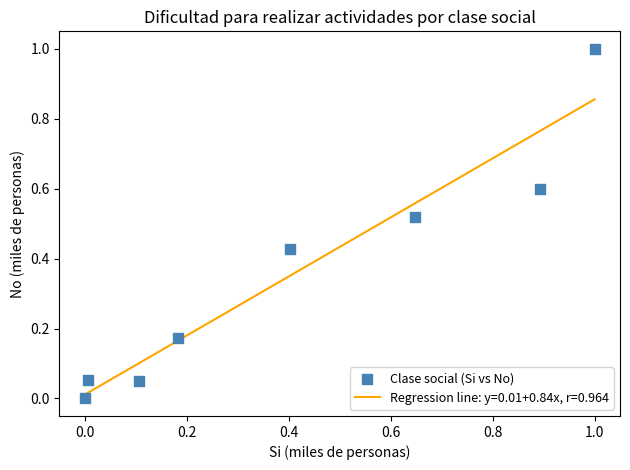

What is the range of Y values (max minus min)?

1.0